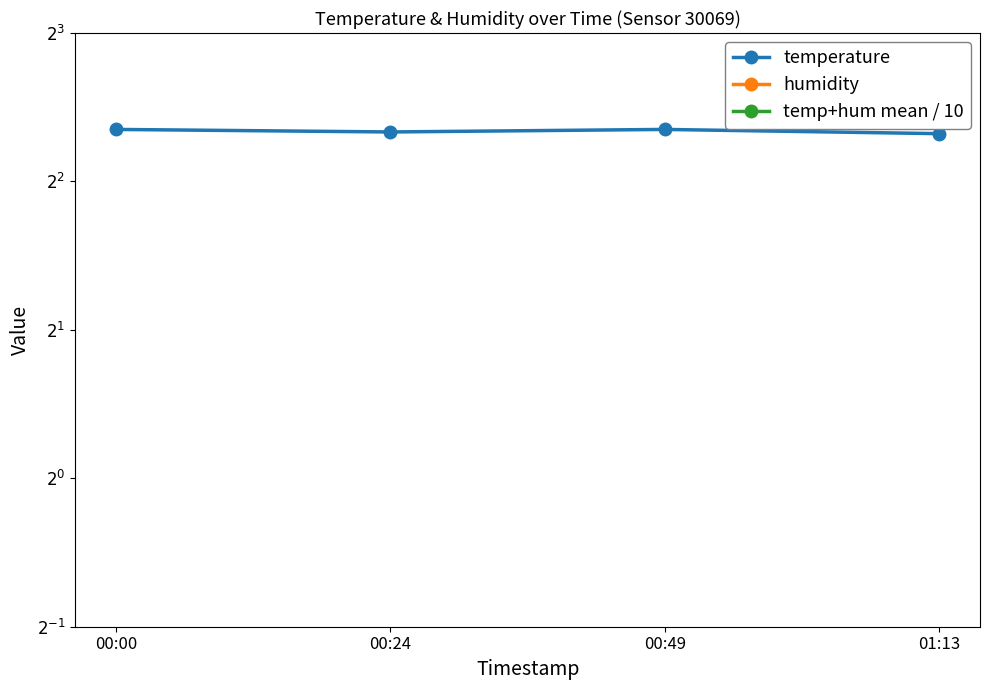

Which has a higher value, 01:13 or 00:49?

00:49